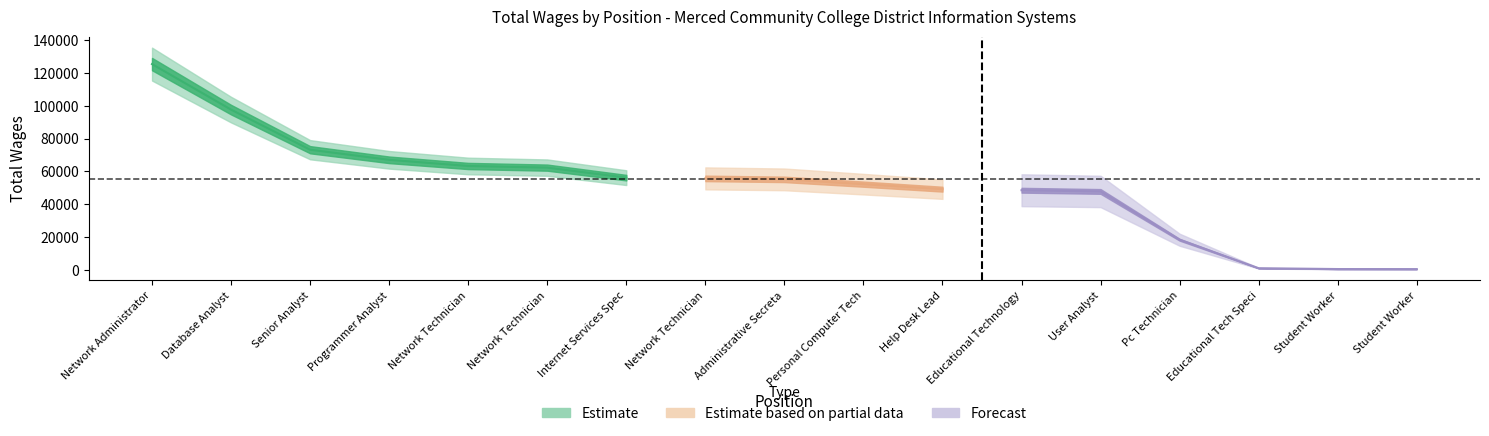

The chart shows a value of 83872 at Network Technician. True or false?

False